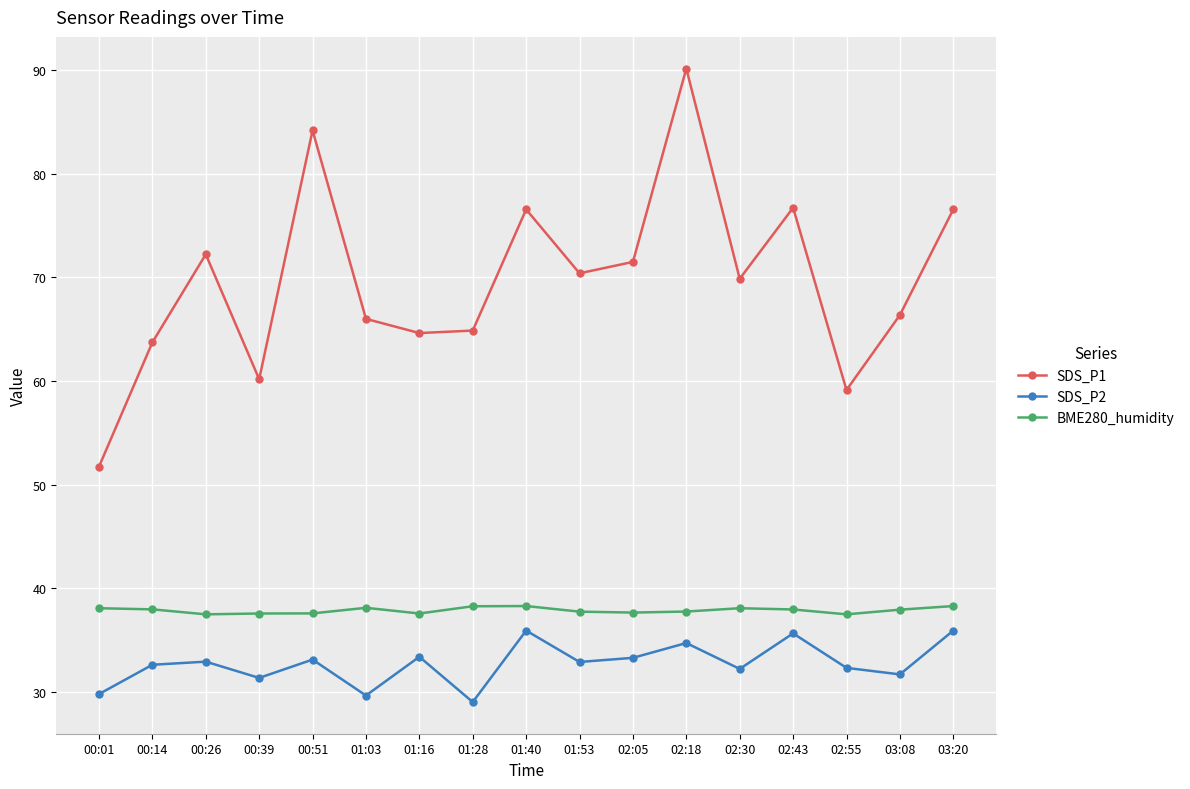

Count the number of categories in the chart.

17